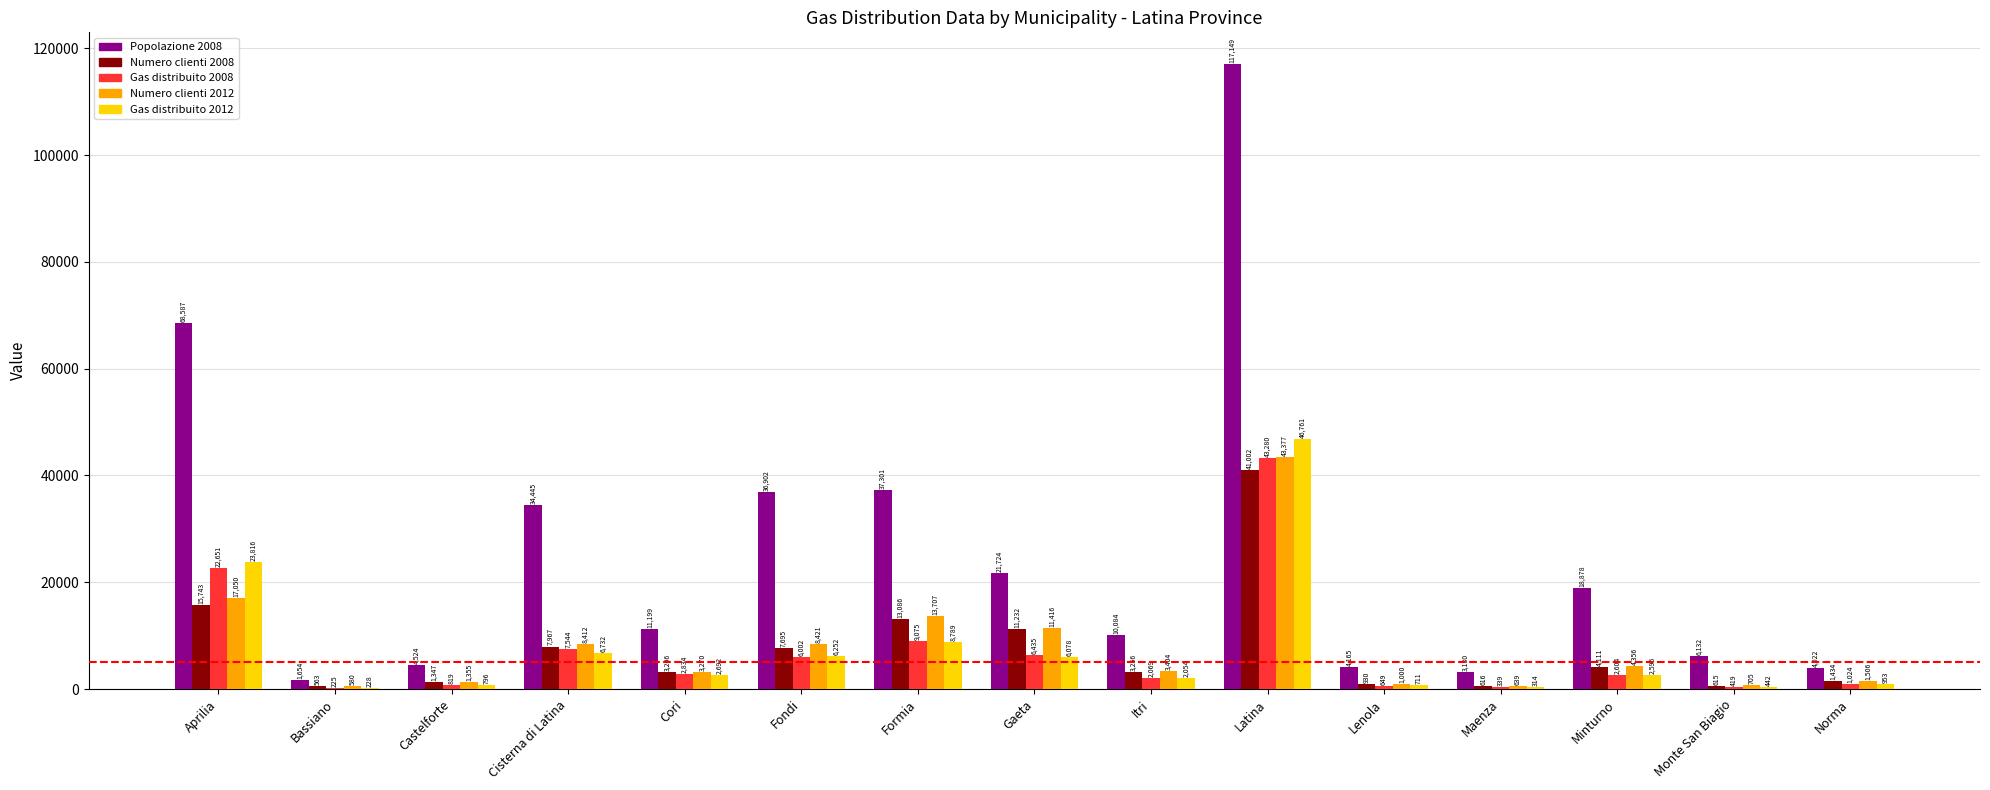

What is the maximum value shown in the chart?

117149